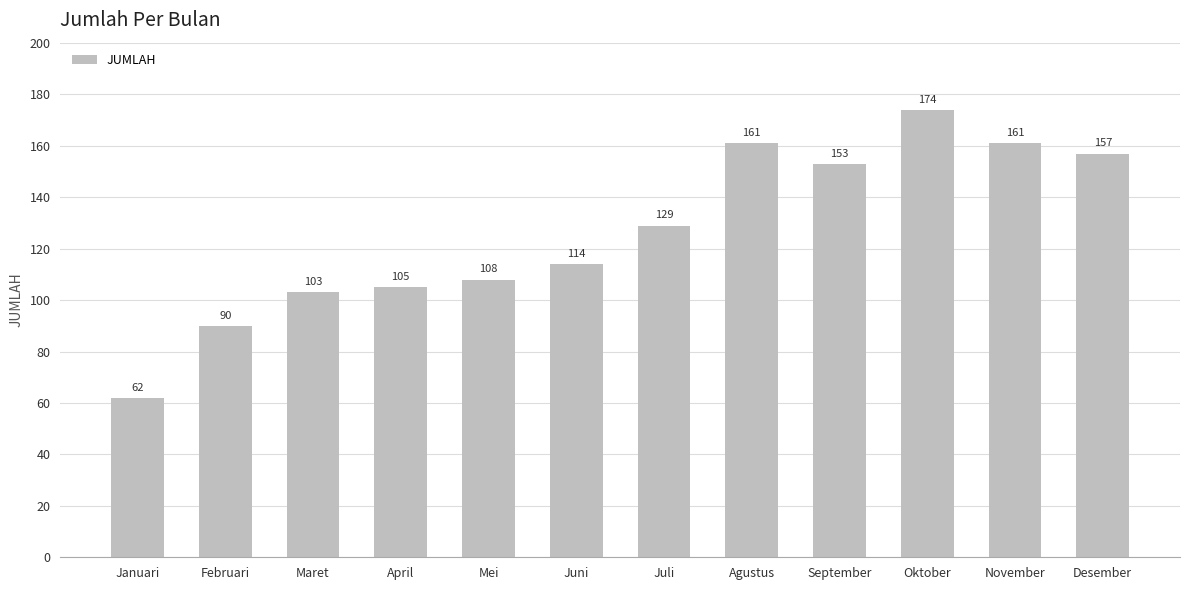

What is the difference between the second highest and second lowest values?

71